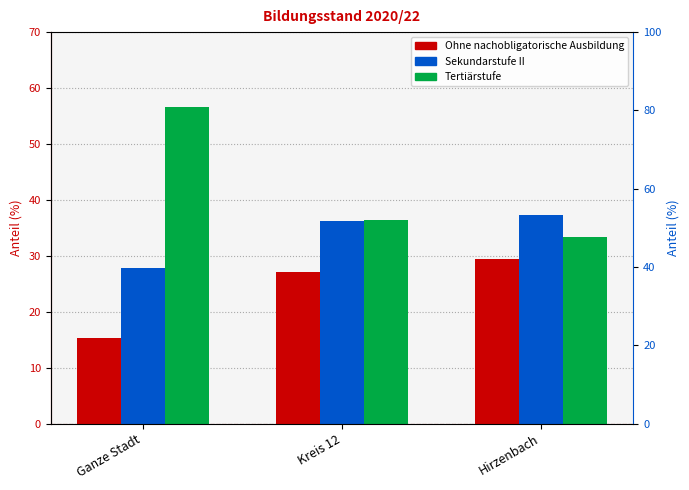

What is the label of the 1st bar from the right?

Hirzenbach